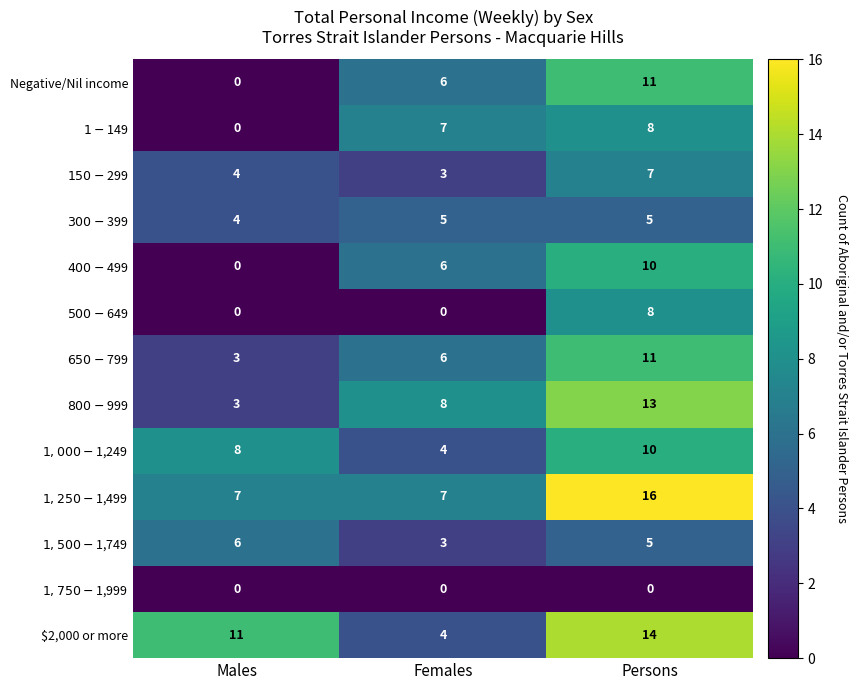

At which label does $2,000 or more reach its minimum?

Females